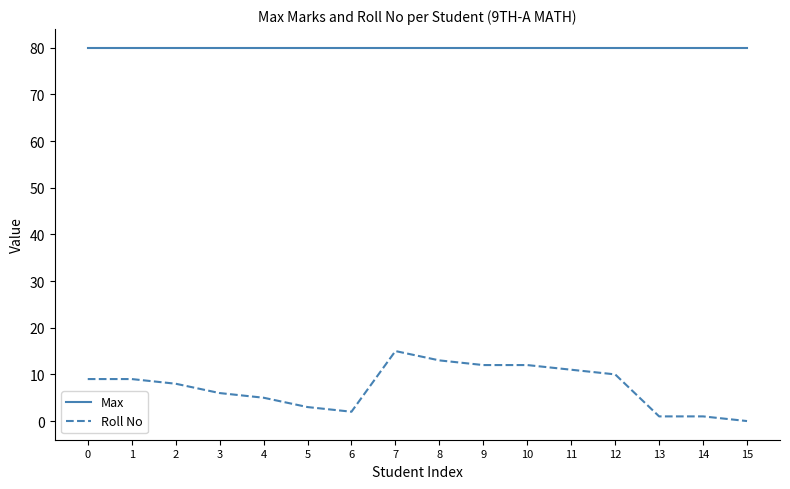

Rank the series at 6 from lowest to highest value.

Roll No, Max